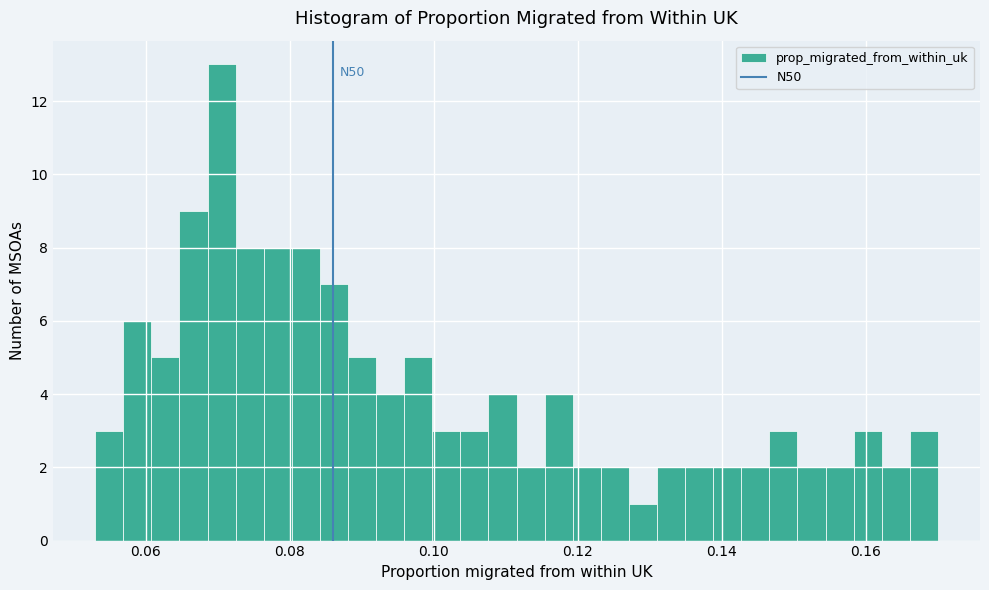

Around what value on the x-axis is the tallest bar? Give the approximate position of its centre, as read against the axis.

0.070